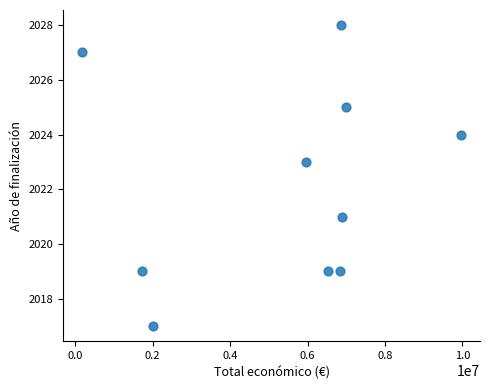

What is the range of X values (max minus min)?

9782714